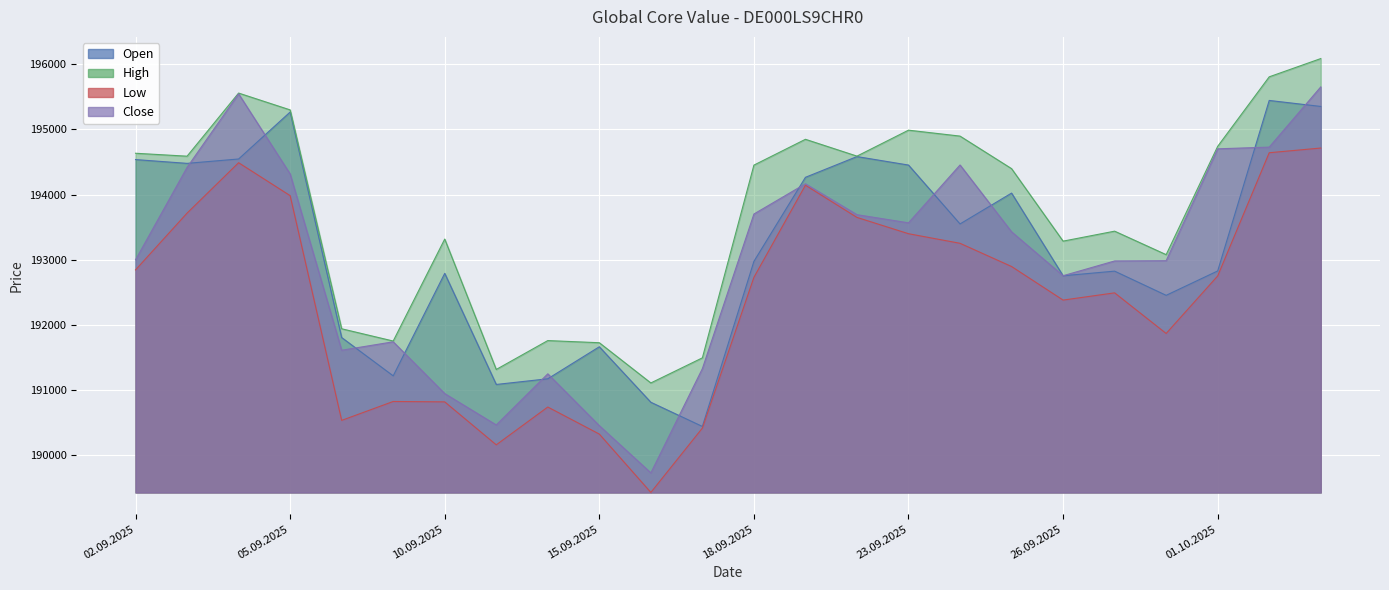

Which series has the largest total across all categories?

High